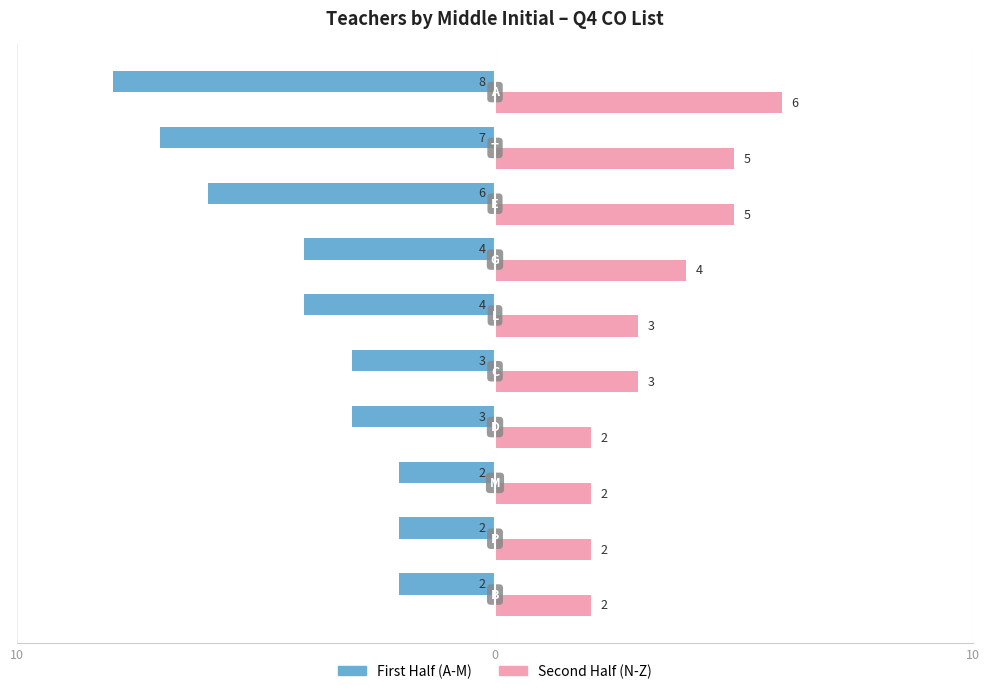

How many Second Half (N-Z) values are between 2 and 5?

9